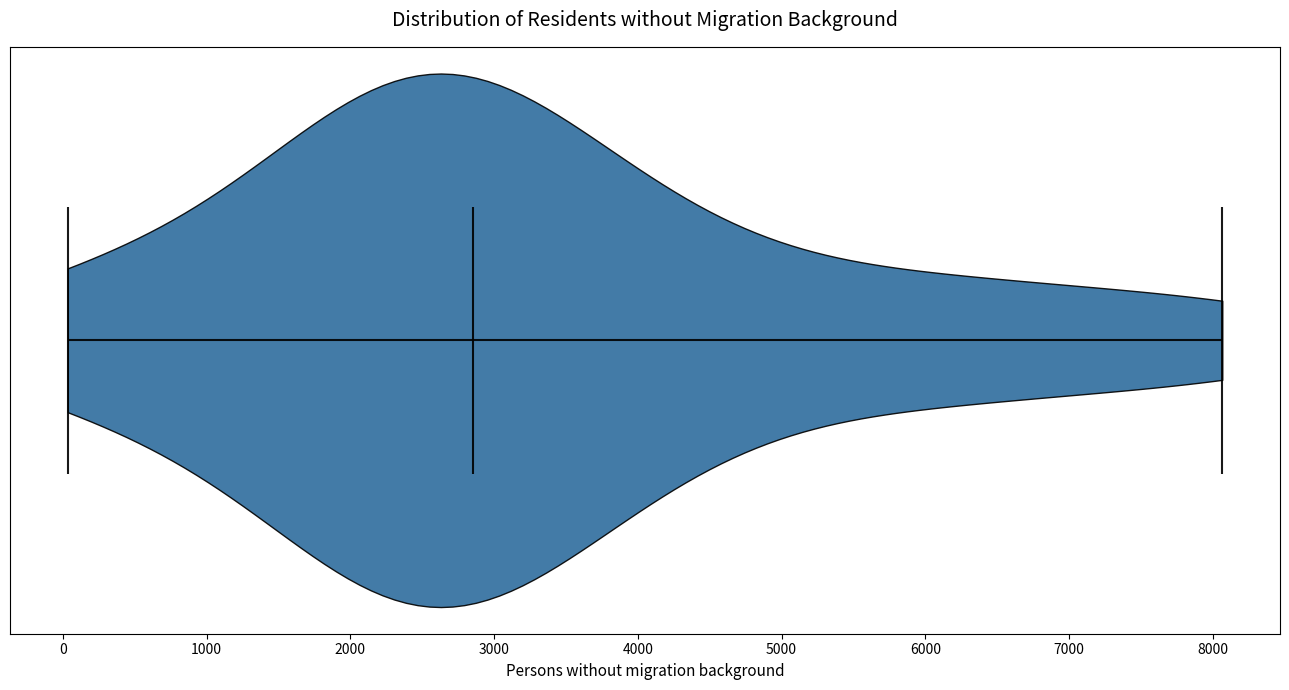

What is the highest point the violin reaches on the x-axis? The values are not printed on the chart, so give them approximately, as read against the axis.

8100